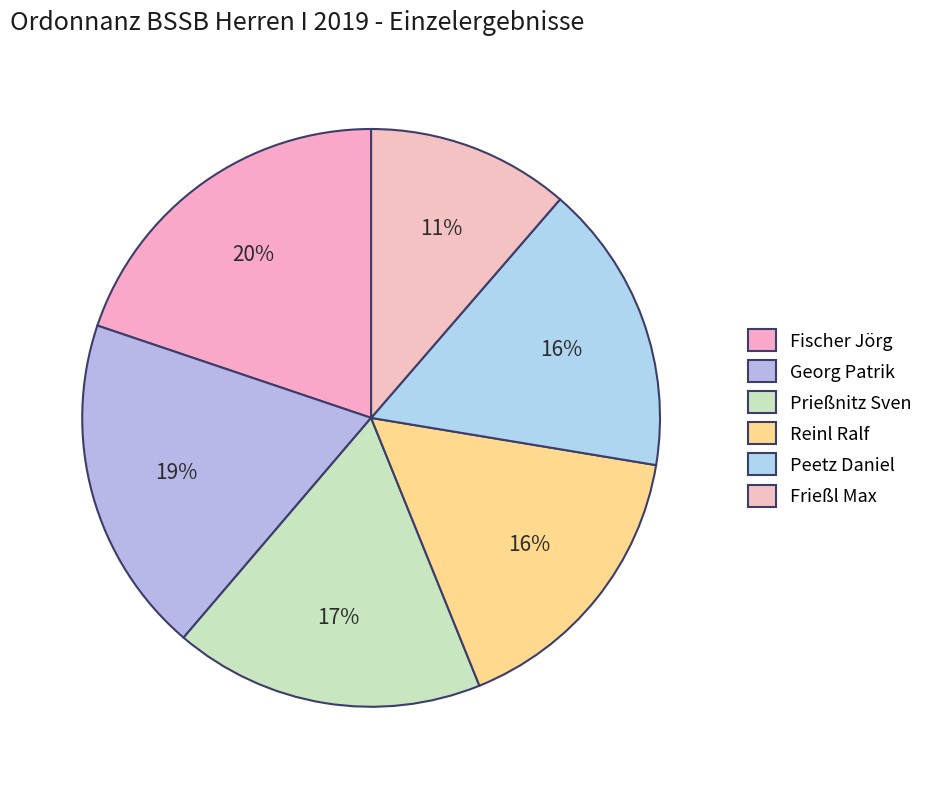

True or false: Prießnitz Sven accounts for 17% of the total.

True